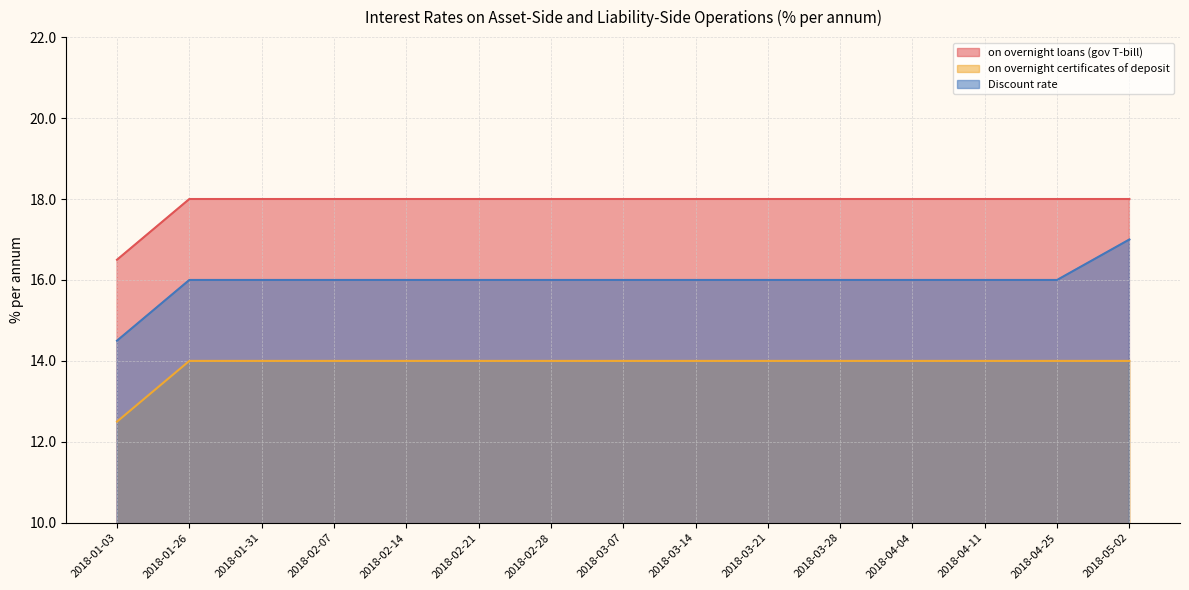

True or false: Discount rate has more than 0 points higher than both neighbors.

False